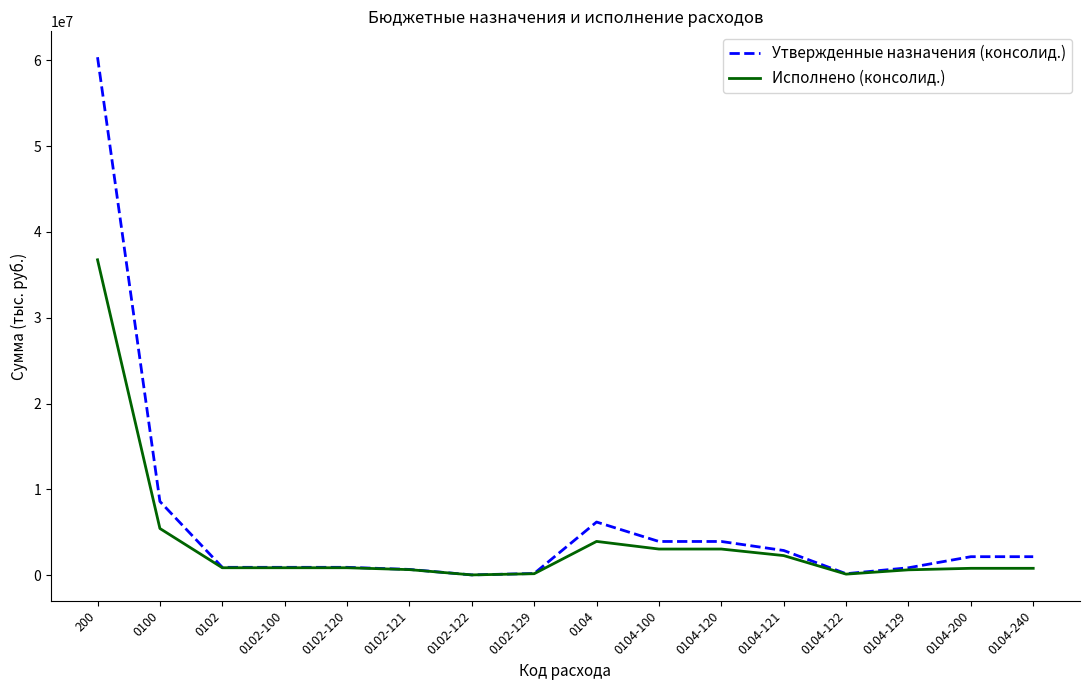

Which series has the largest range (max minus min)?

Утвержденные назначения (консолид.)